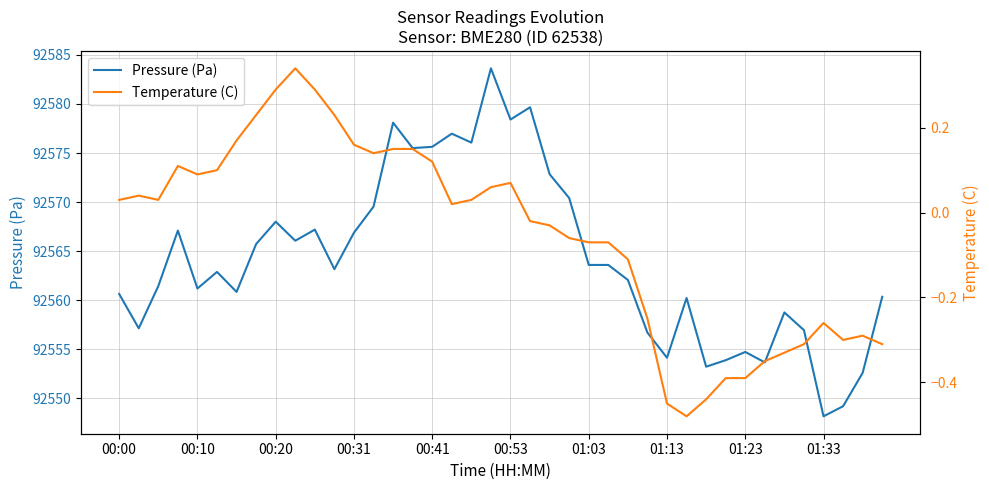

True or false: Pressure (Pa) has a value of 61585.0 at 00:00.

False